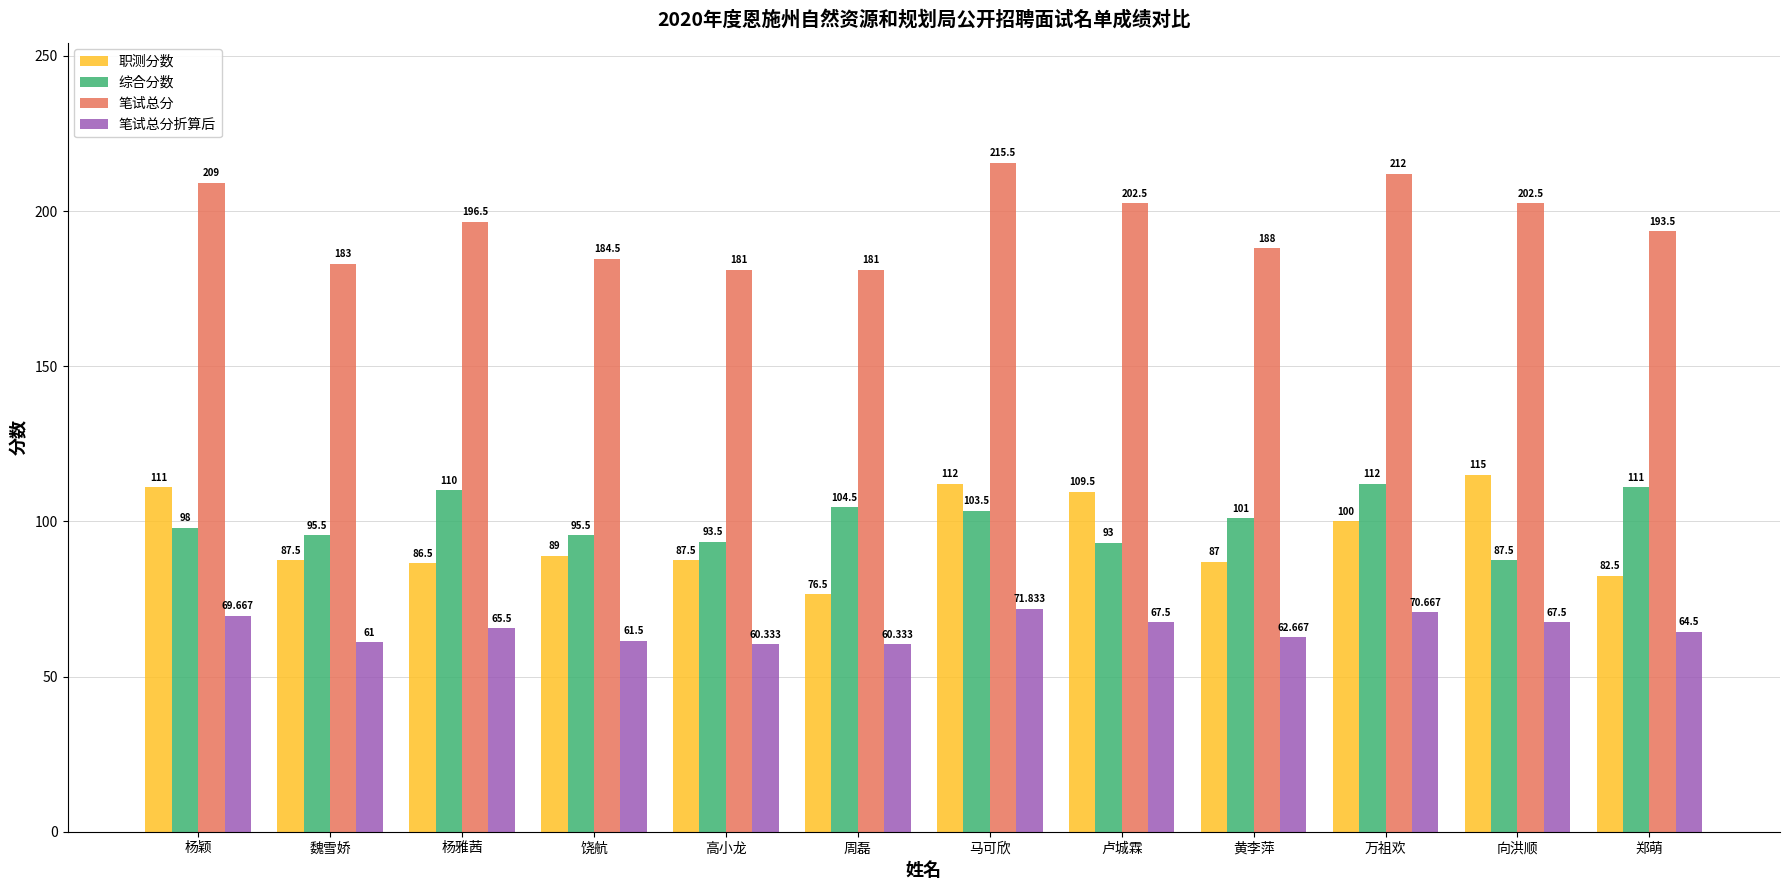

Count the number of categories in the chart.

12